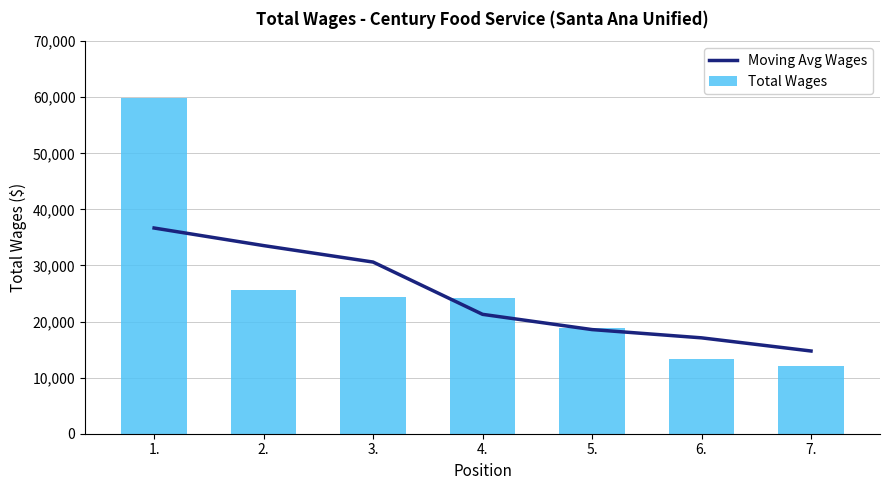

What is the difference between the second highest and minimum values in the Moving Avg Wages series?

18798.6